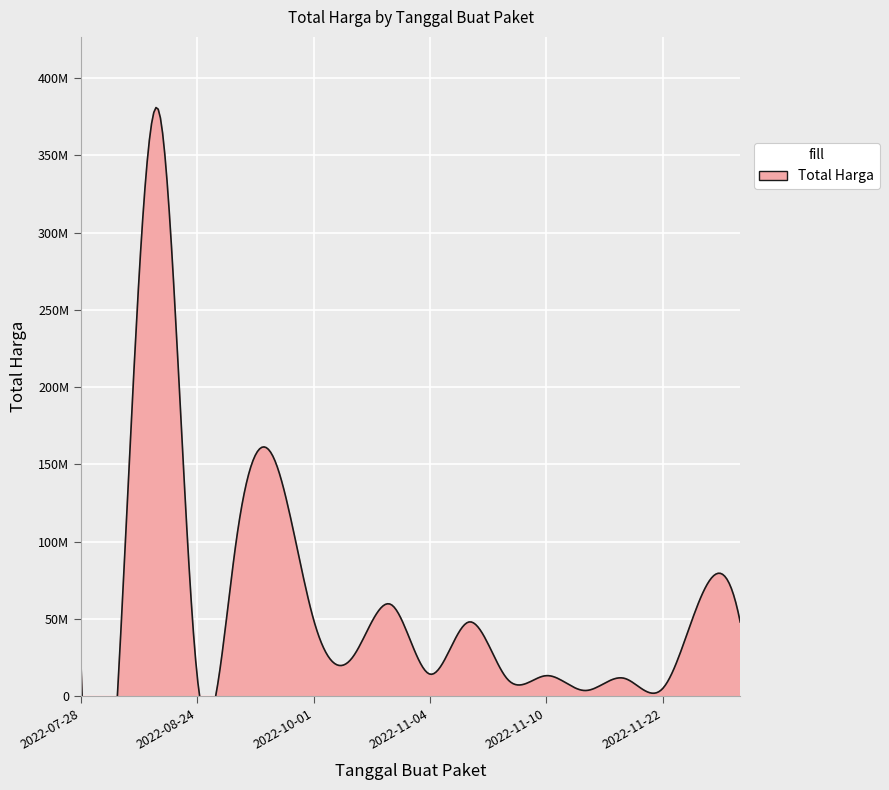

What is the maximum value shown in the chart?

379075000